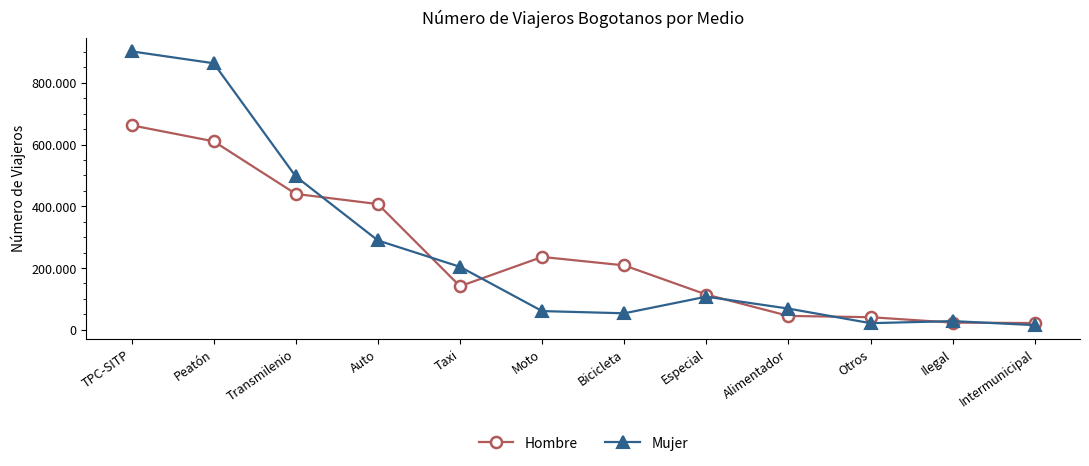

Which series changed the most between Alimentador and Intermunicipal?

Mujer